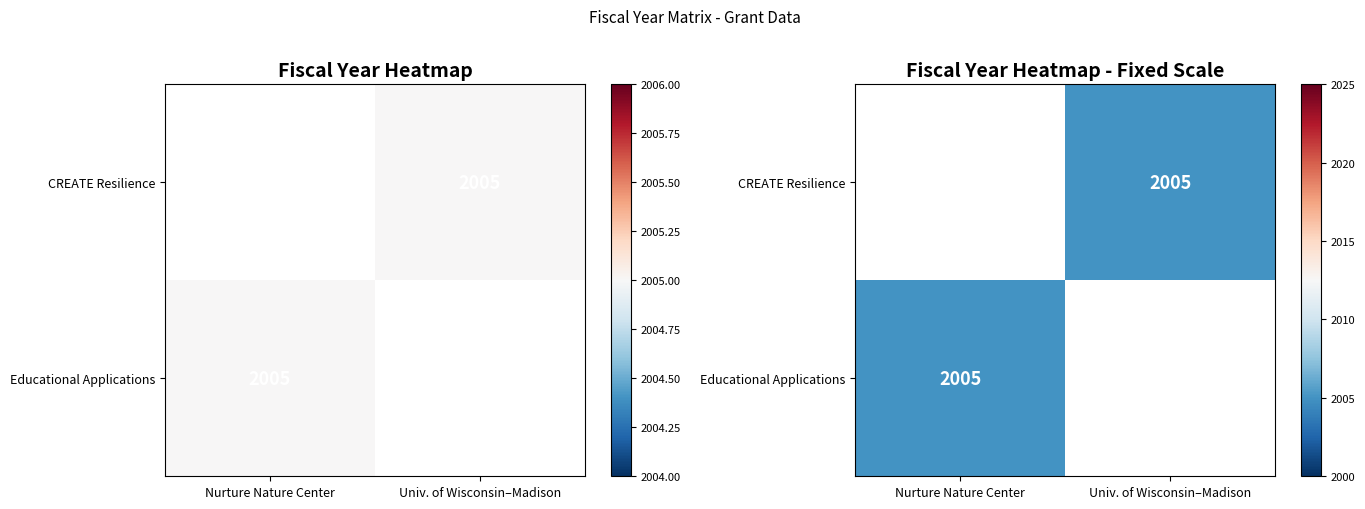

True or false: Educational Applications has a value of 2867.7 at Nurture Nature Center.

False